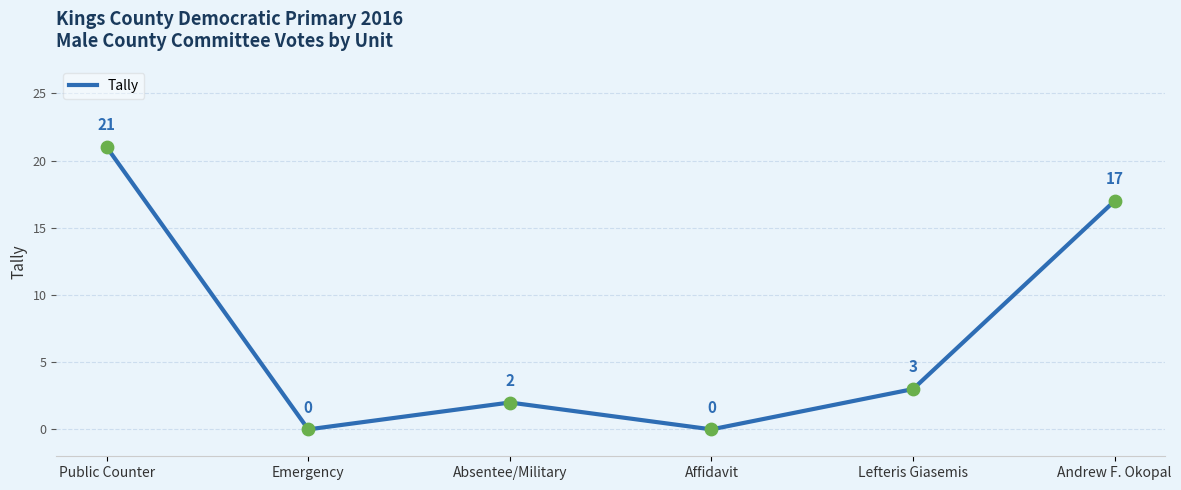

Between Emergency and Public Counter, which is larger?

Public Counter